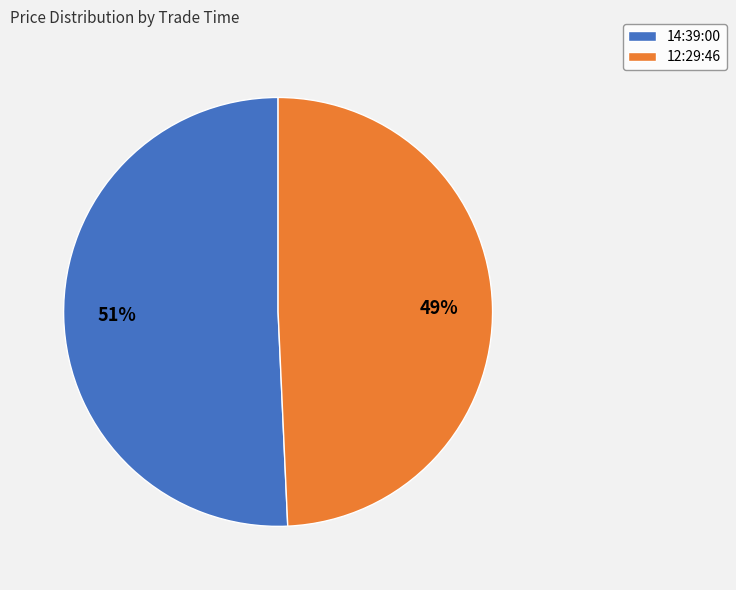

Which slice is the smallest?

12:29:46